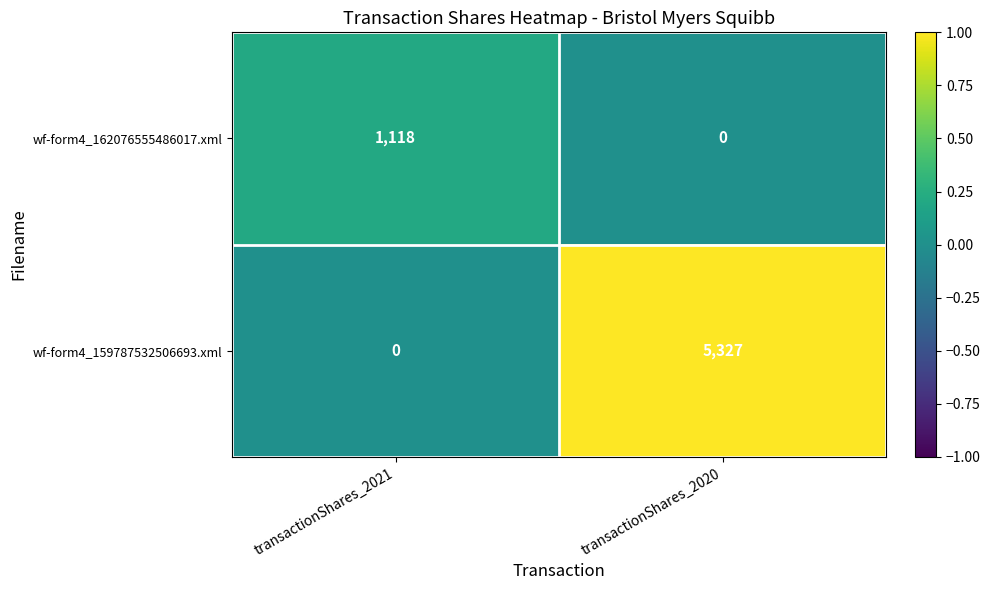

How many categories are shown in the chart?

2